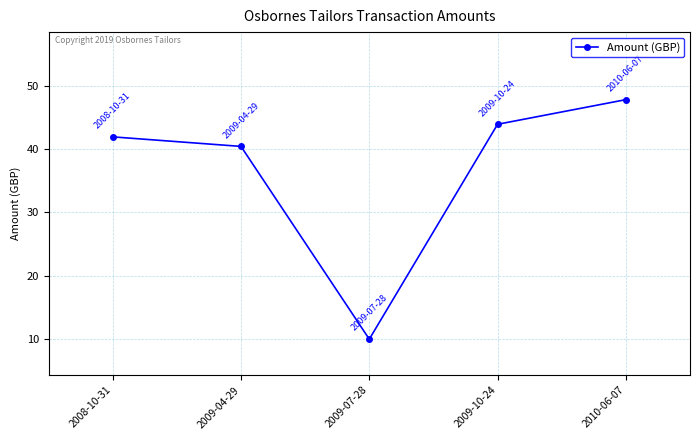

What is the greatest value displayed?

47.9